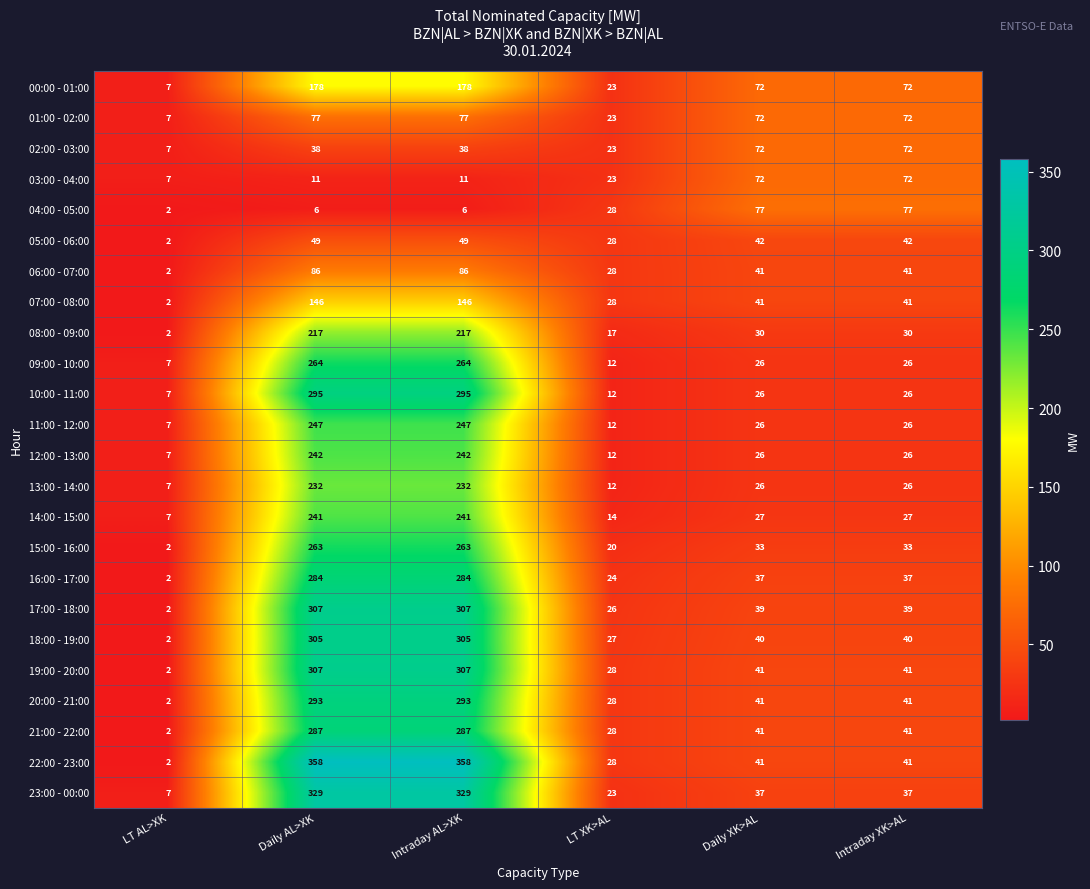

What is the difference between the highest and lowest values at LT XK>AL?

16